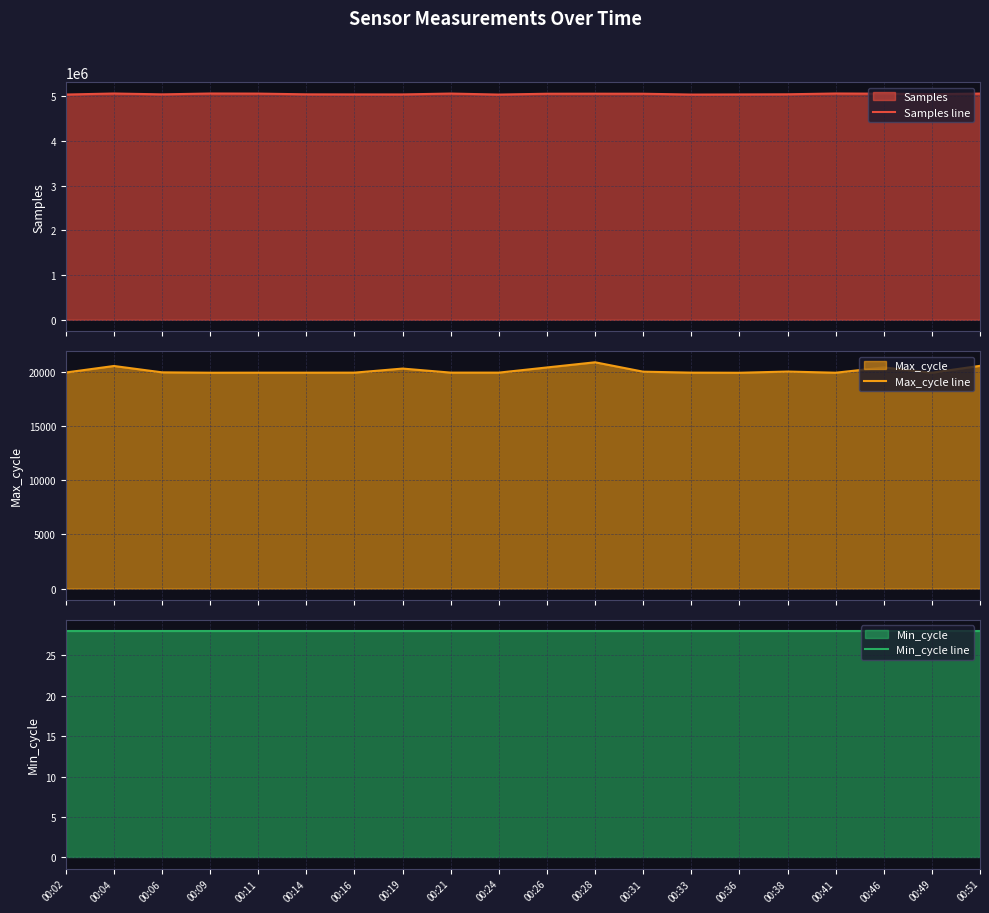

What is the difference between the maximum and minimum values in the Samples line series?

24223